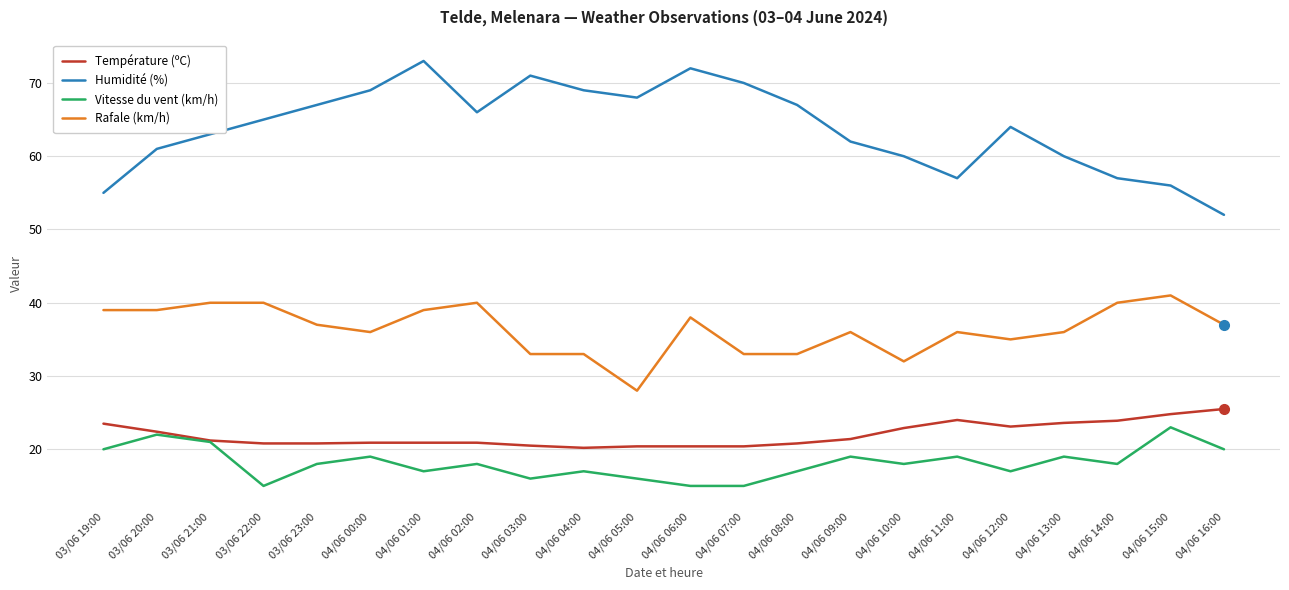

What is the difference between the Température (ºC) values at 03/06 23:00 and 04/06 11:00?

3.2